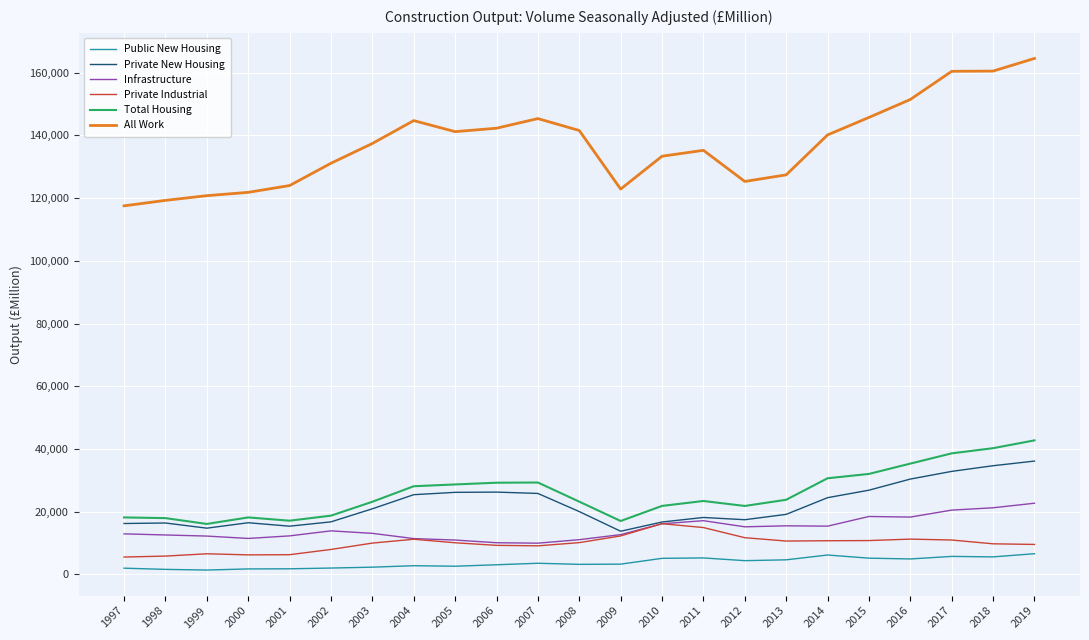

True or false: Total Housing and Infrastructure cross at least once.

False